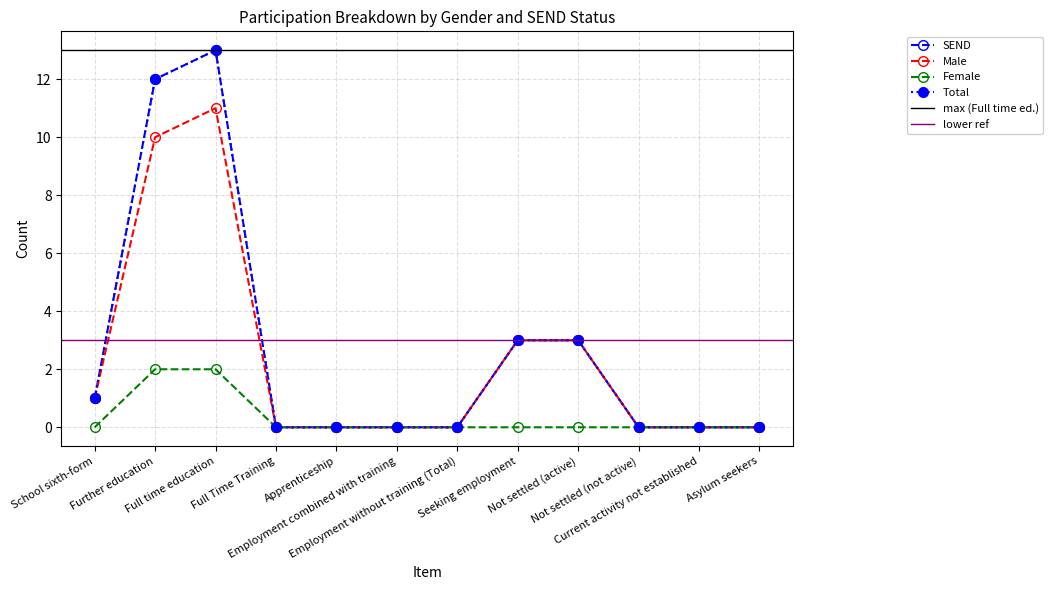

Is it true that Female equals 2 at Full time education?

True